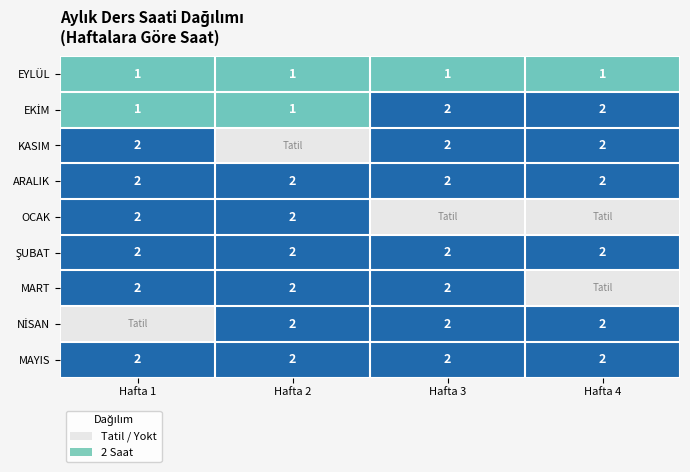

The value of MART at Hafta 2 is 2. True or false?

True